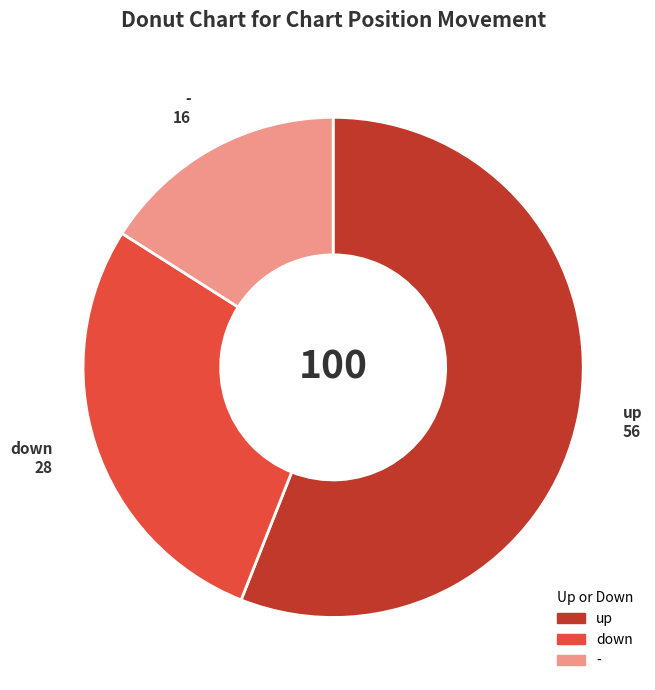

Between up and -, which is larger?

up